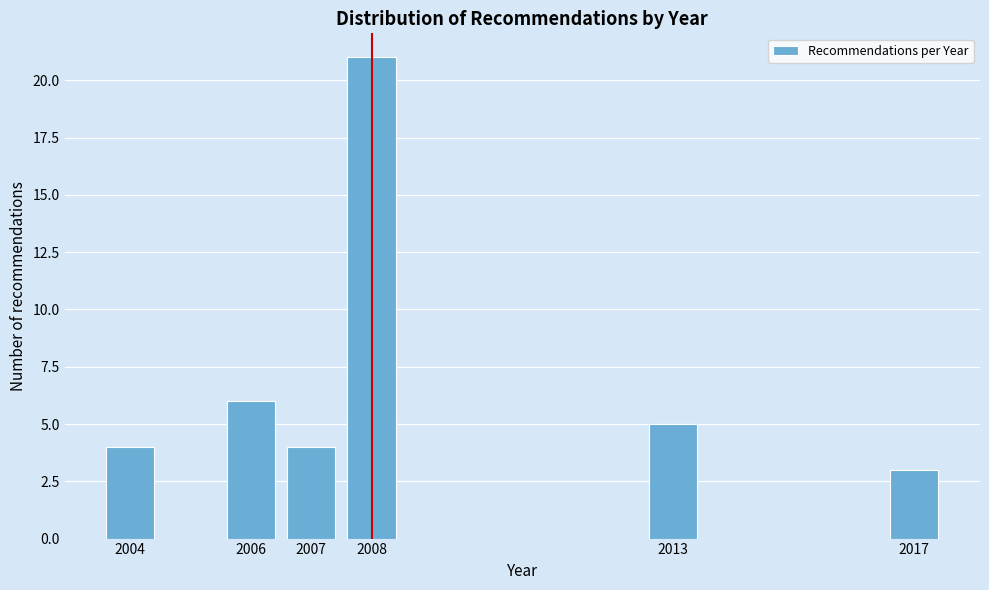

Reading left to right, list all the values displayed in this chart.

4	6	4	21	5	3